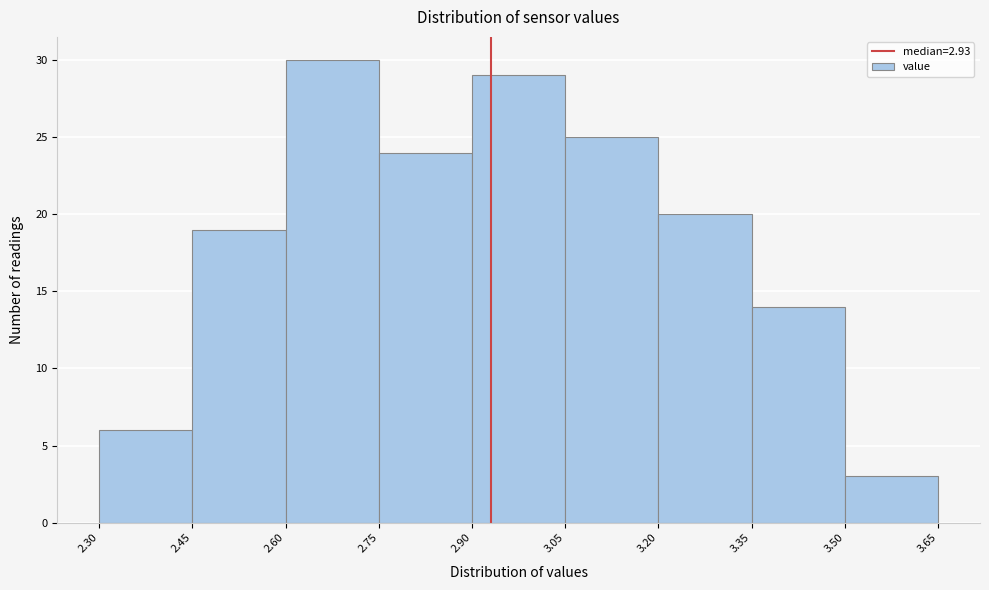

Reading left to right, list every bar in this chart as the range it spans on the x-axis followed by its height. The values are not printed on the chart, so give them approximately, as read against the axis.

2.30 to 2.45: 6
2.45 to 2.60: 19
2.60 to 2.75: 30
2.75 to 2.90: 24
2.90 to 3.05: 29
3.05 to 3.20: 25
3.20 to 3.35: 20
3.35 to 3.50: 14
3.50 to 3.65: 3